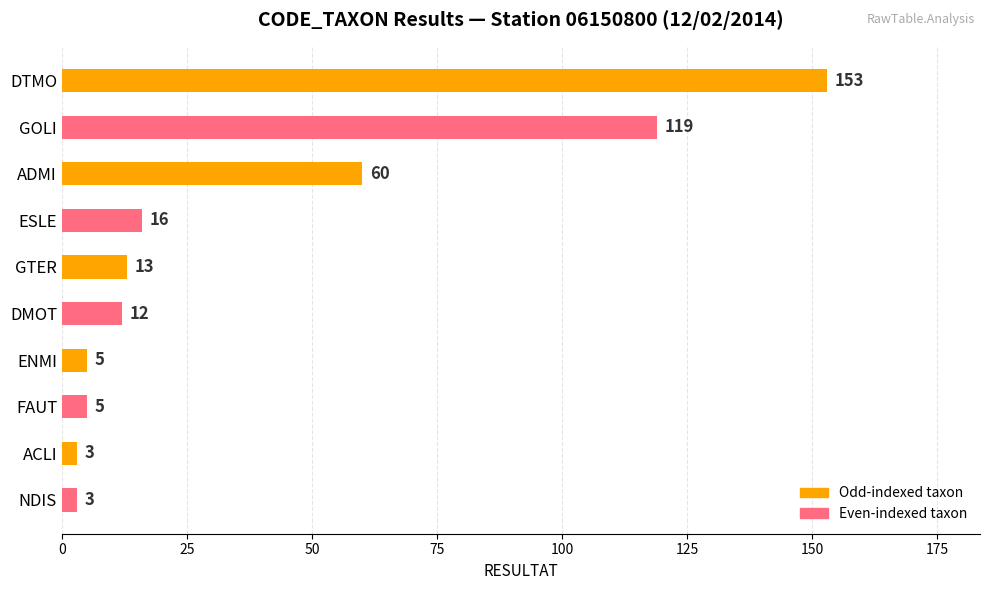

What is the minimum value shown in the chart?

3